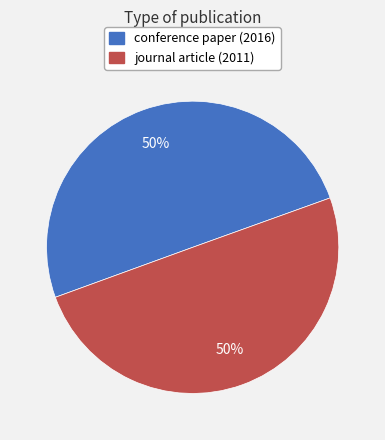

To the nearest percent, what is the average slice percentage?

50%